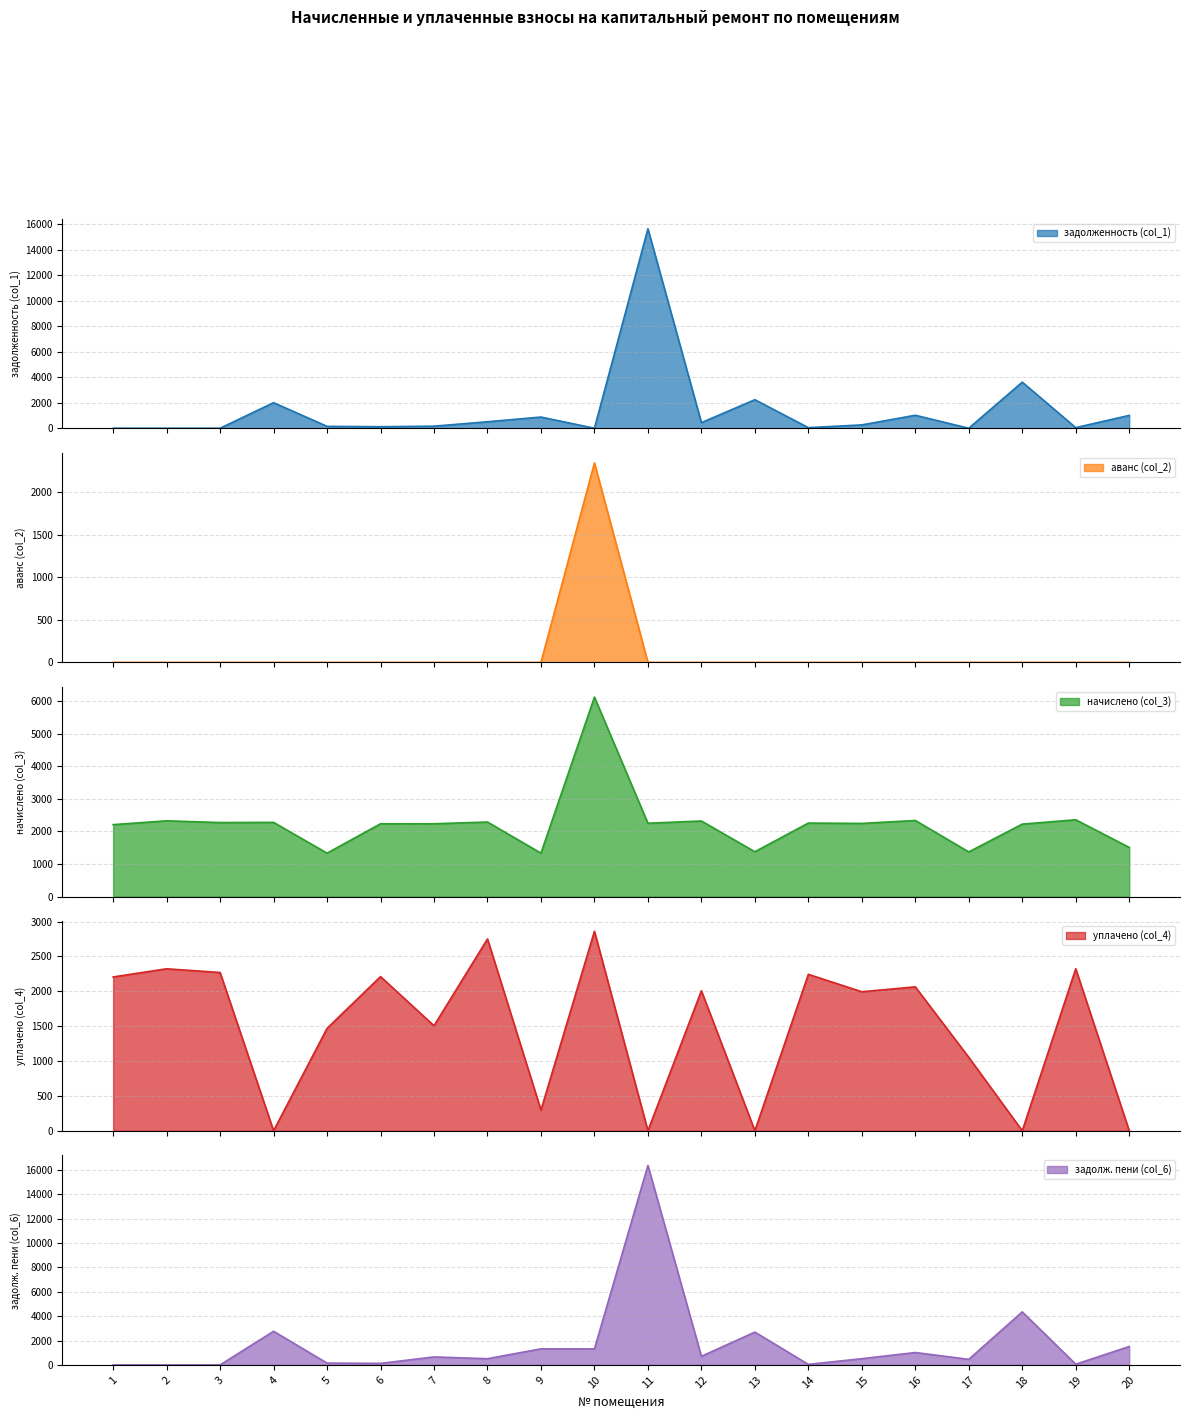

Reading right to left, what are all the values shown in this chart?

задолженность (col_1): 20=1005.2	19=47.0	18=3612.9	17=0.0	16=1016.2	15=261.8	14=43.9	13=2235.3	12=437.4	11=15630.1	10=0.0	9=876.0	8=507.9	7=161.3	6=118.0	5=148.0	4=2001.8	3=0.0	2=0.0	1=0.0
аванс (col_2): 20=0.0	19=0.0	18=0.0	17=0.0	16=0.0	15=0.0	14=0.0	13=0.0	12=0.0	11=0.0	10=2346.4	9=0.0	8=0.0	7=0.0	6=0.0	5=0.0	4=0.0	3=0.0	2=0.0	1=0.0
начислено (col_3): 20=1507.9	19=2354.9	18=2221.7	17=1369.3	16=2333.7	15=2243.1	14=2253.8	13=1374.7	12=2317.7	11=2248.4	10=6116.5	9=1332.0	8=2285.7	7=2232.4	6=2232.4	5=1332.0	4=2275.0	3=2269.7	2=2323.0	1=2205.8
уплачено (col_4): 20=0.0	19=2323.0	18=0.0	17=1052.9	16=2063.9	15=1993.7	14=2243.6	13=0.0	12=2007.3	11=0.0	10=2861.1	9=296.0	8=2751.1	7=1506.1	6=2211.1	5=1468.0	4=0.0	3=2269.7	2=2323.0	1=2205.8
задолж. пени (col_6): 20=1507.9	19=57.7	18=4353.5	17=456.4	16=1016.2	15=509.9	14=43.9	13=2693.5	12=705.6	11=16379.6	10=1317.5	9=1320.0	8=507.9	7=654.4	6=125.1	5=148.0	4=2760.1	3=0.0	2=0.0	1=0.0